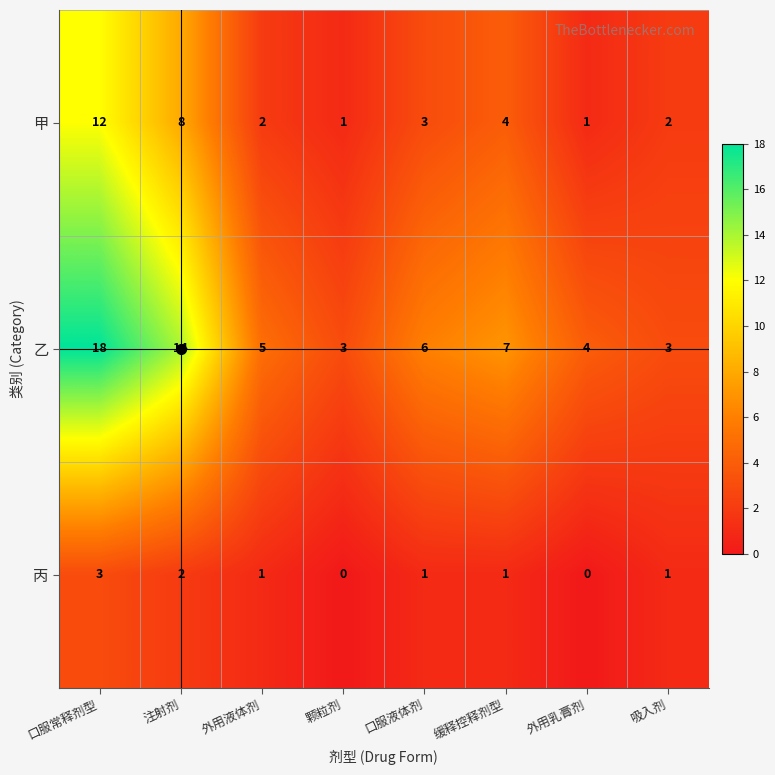

True or false: 甲 has a value of 2 at 吸入剂.

True